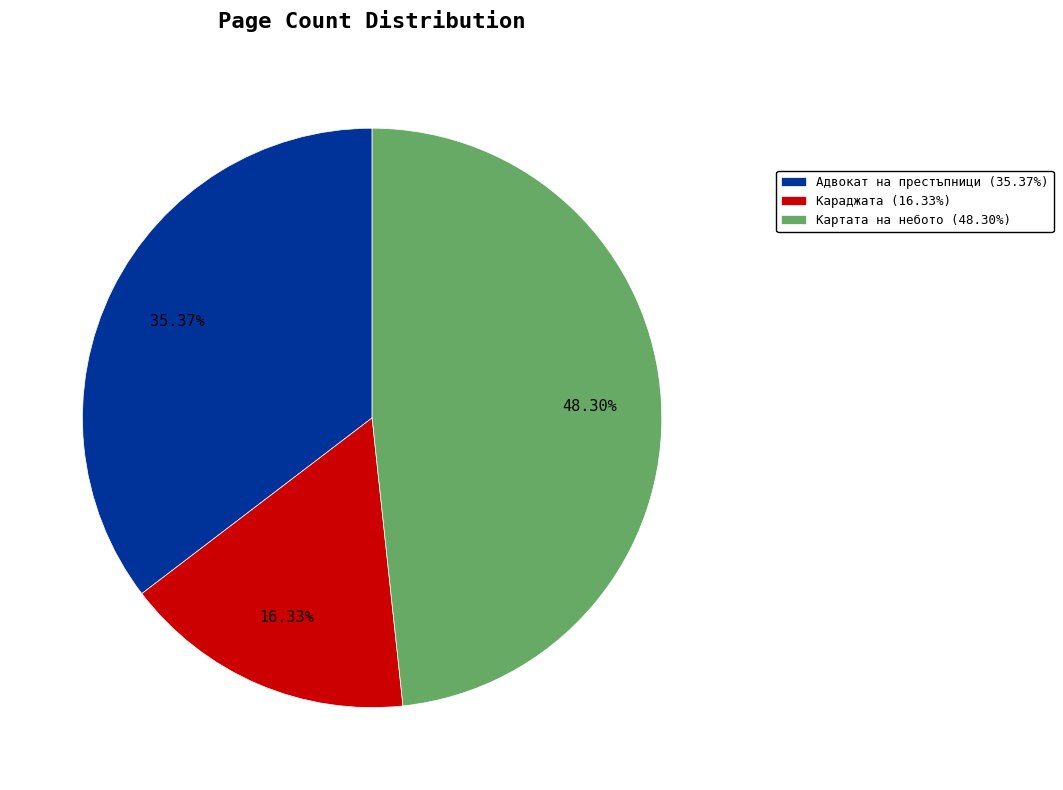

Approximately how many times larger is the value at Караджата (16.33%) compared to Адвокат на престъпници (35.37%)?

0.5